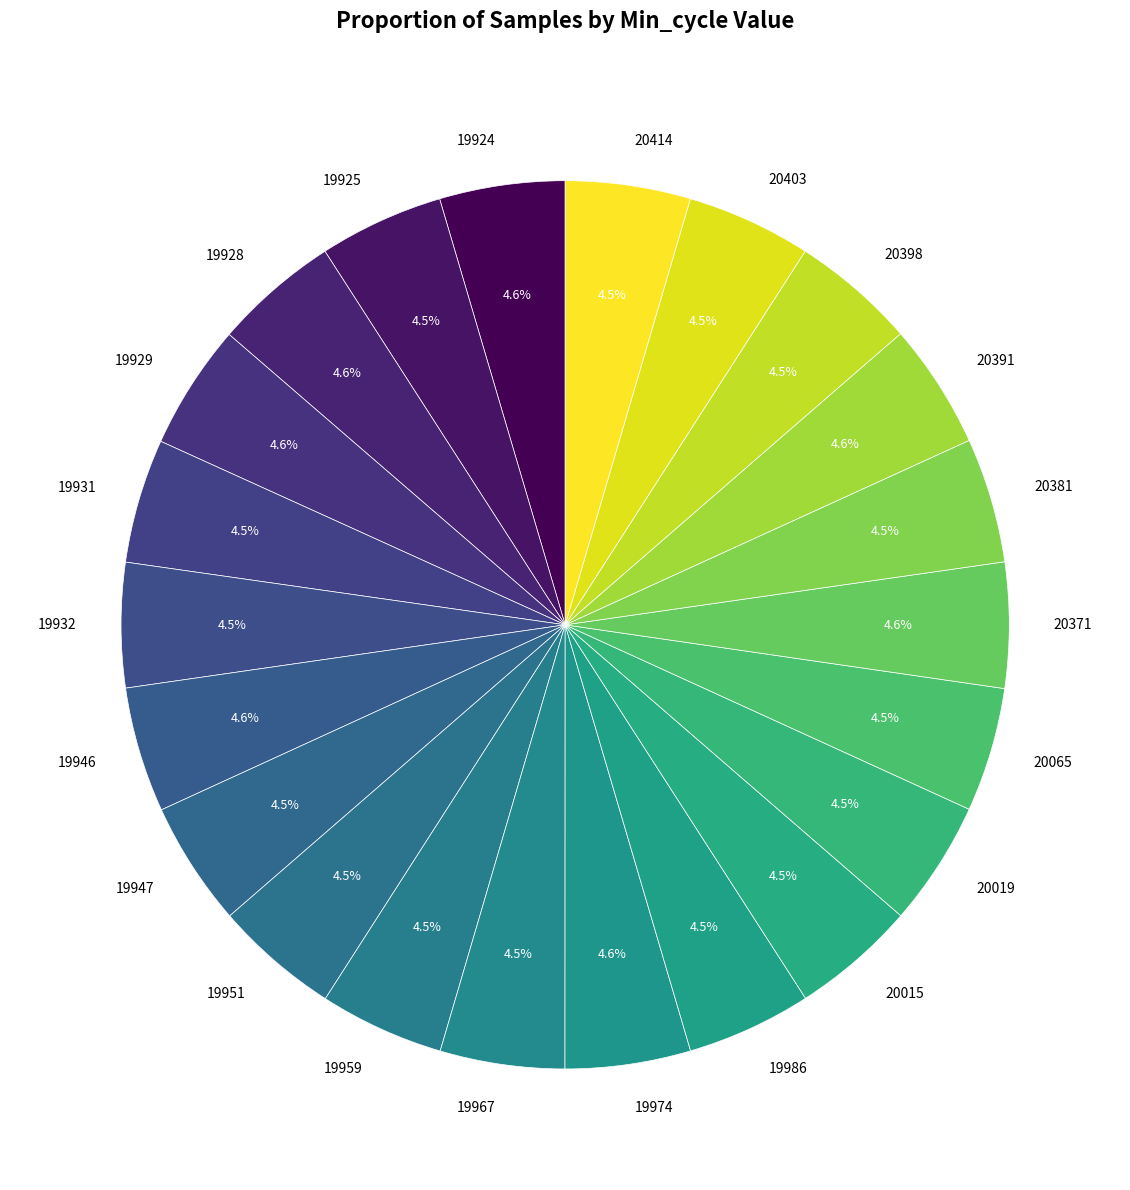

To the nearest percent, what is the combined percentage of 19959 and 19924?

9%